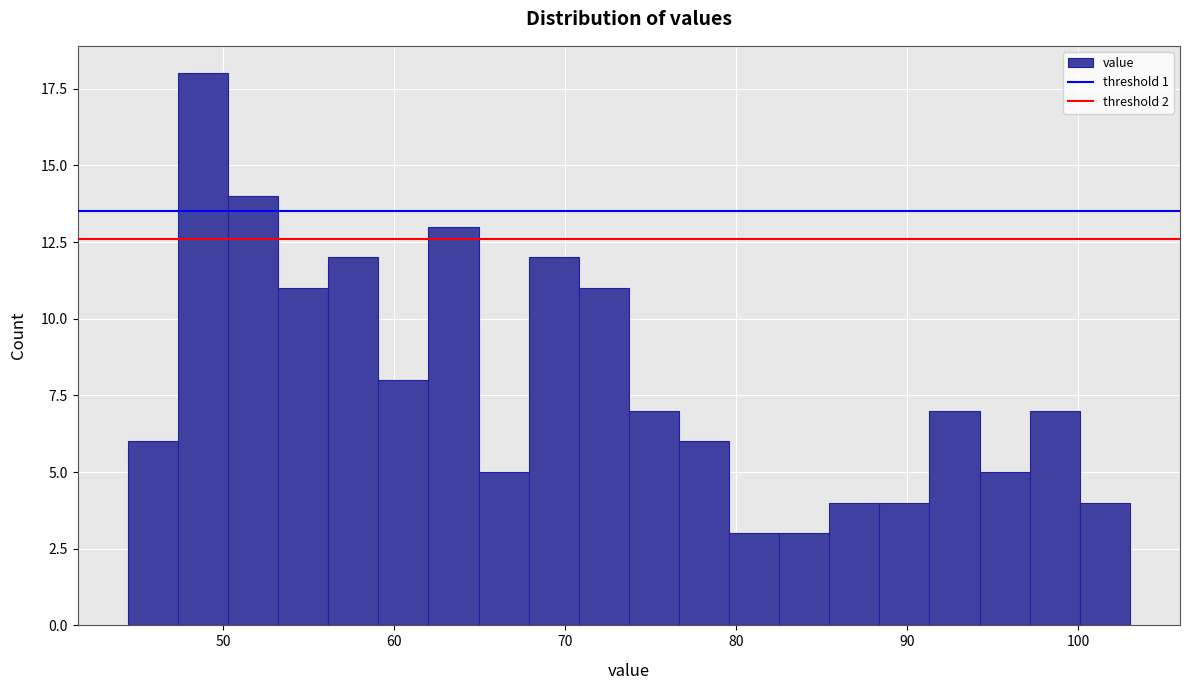

Read against the x-axis, roughly where is the centre of the tallest bar?

49